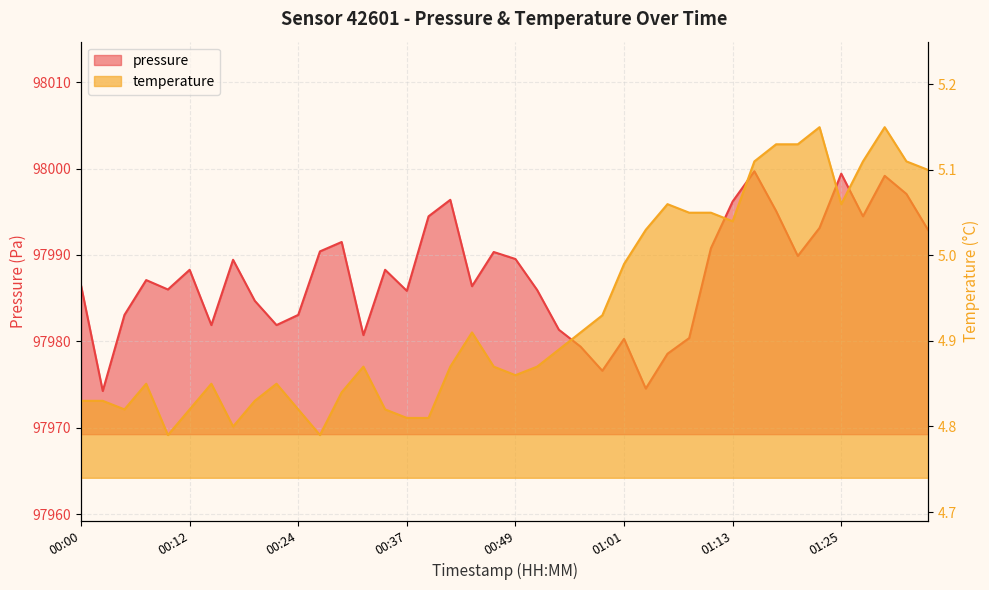

At which category does the chart reach its minimum across all series?

00:10